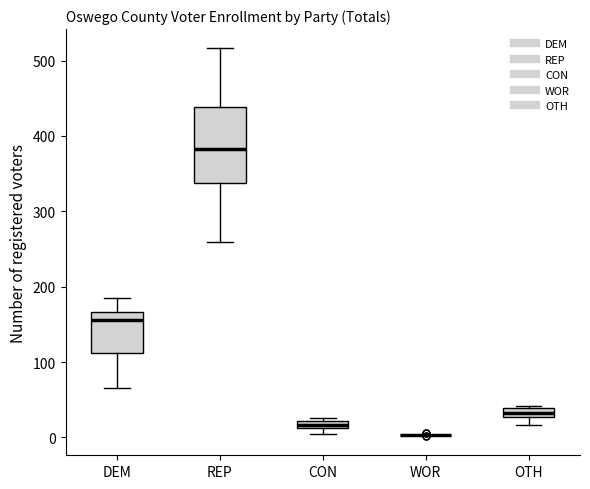

Comparing the boxes themselves (not the whiskers), which one is the tallest?

REP